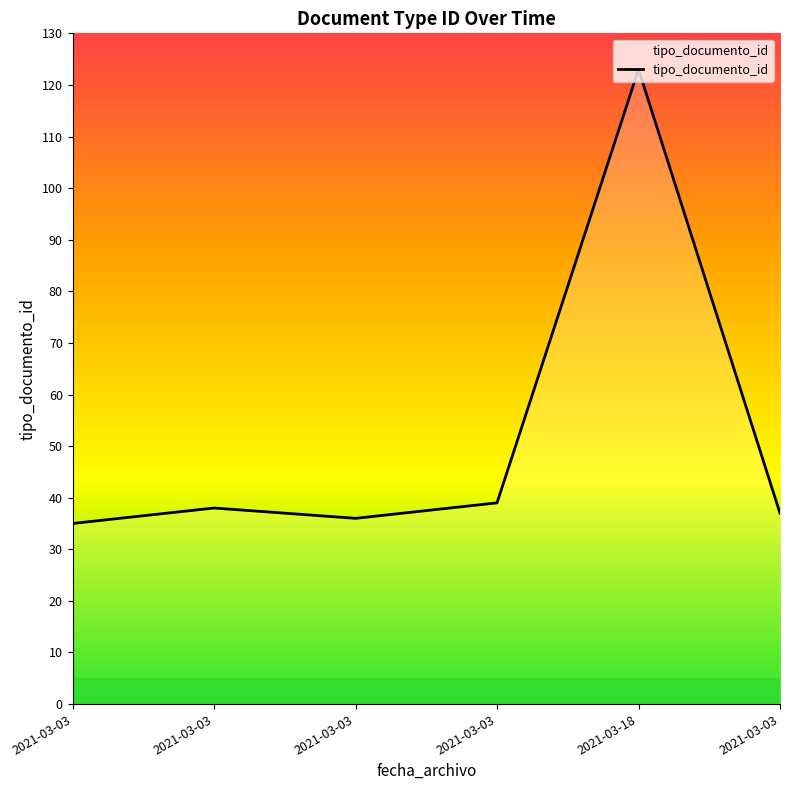

What is the minimum value shown in the chart?

35